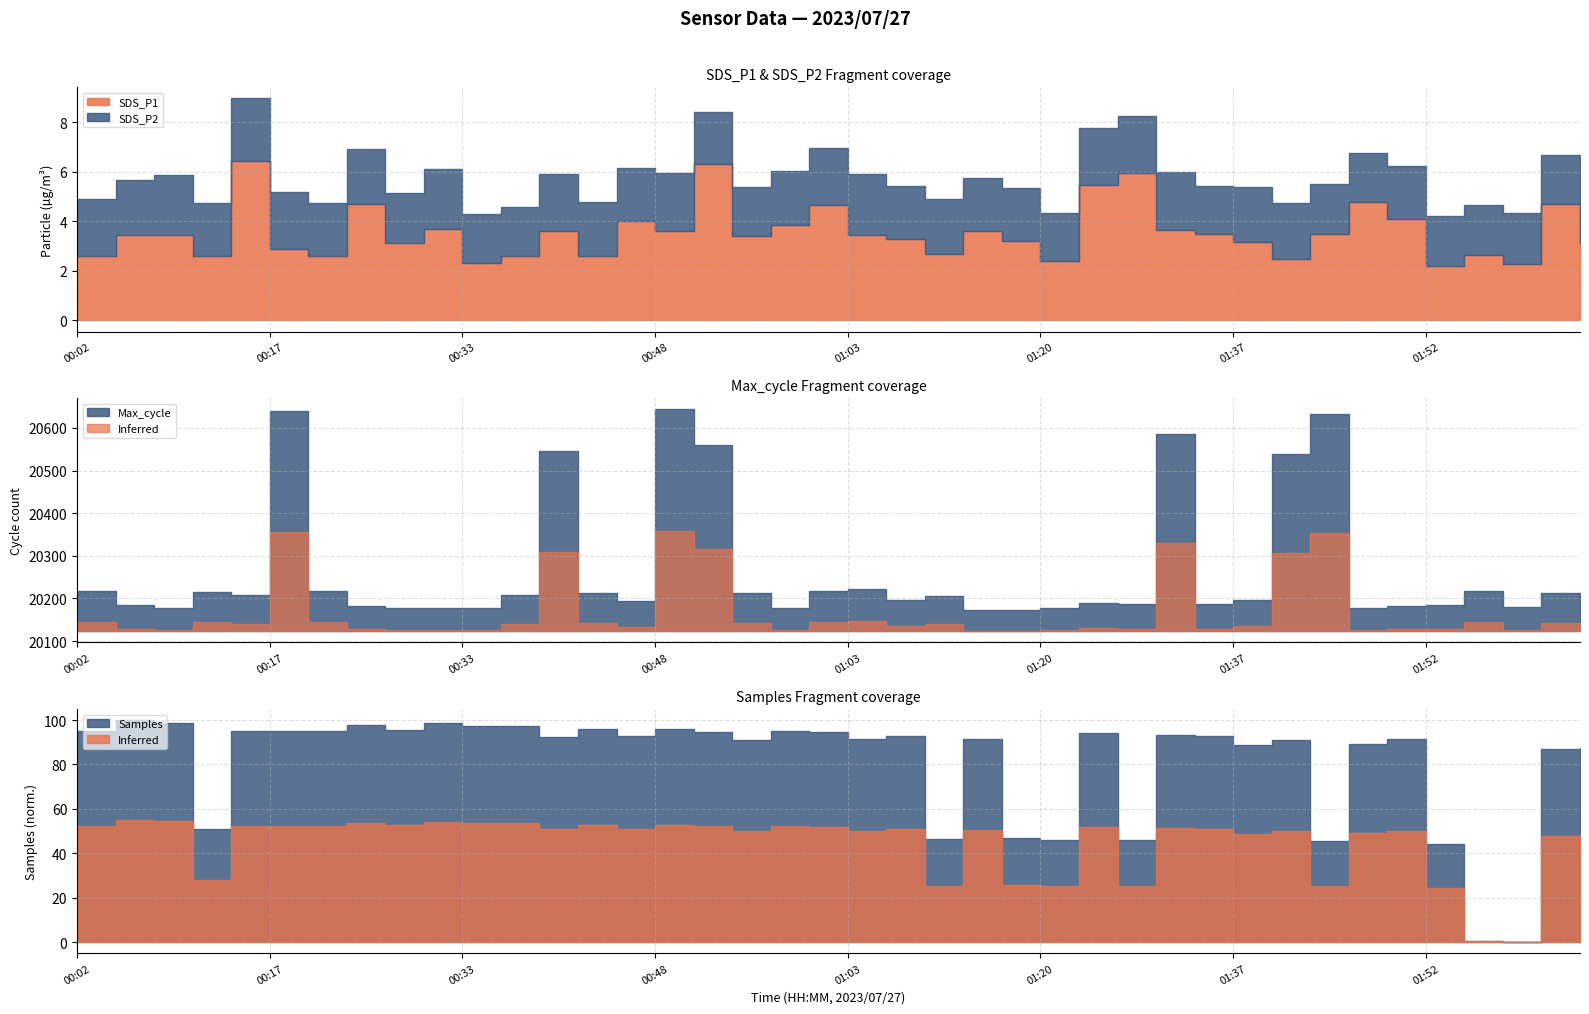

What is the total value across all series at 00:30?

6.1